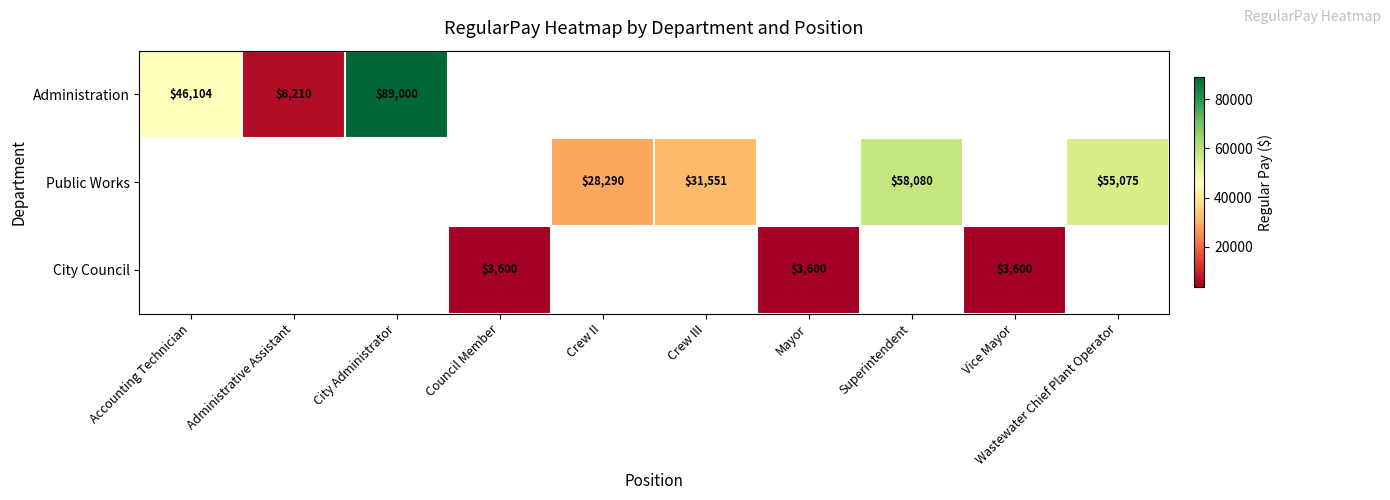

True or false: Public Works has a value of 87756 at Wastewater Chief Plant Operator.

False